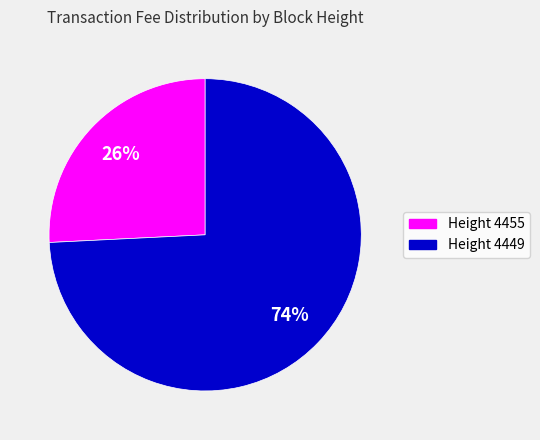

Is there any slice that represents more than half of the pie?

Yes